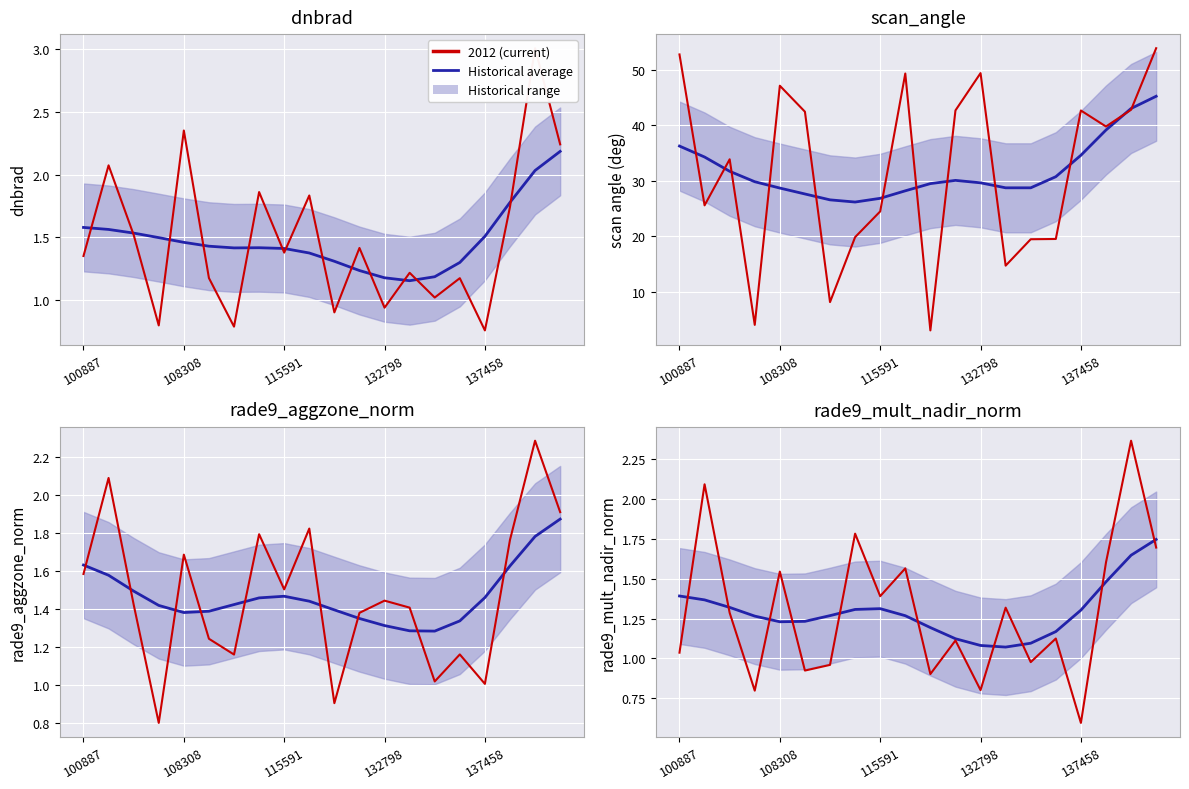

Which series has the largest total across all categories?

Current (scan_angle)